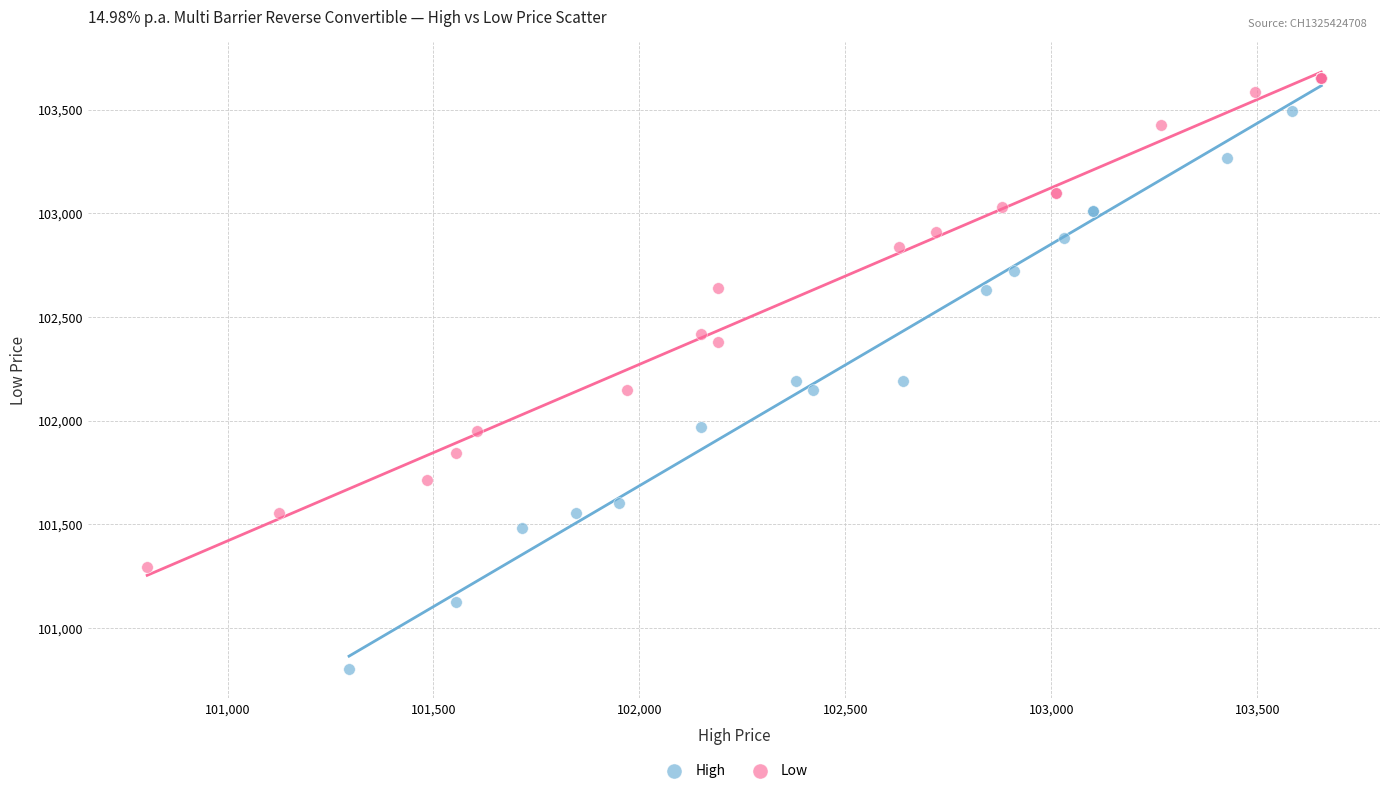

Which series reaches the minimum Y coordinate?

High